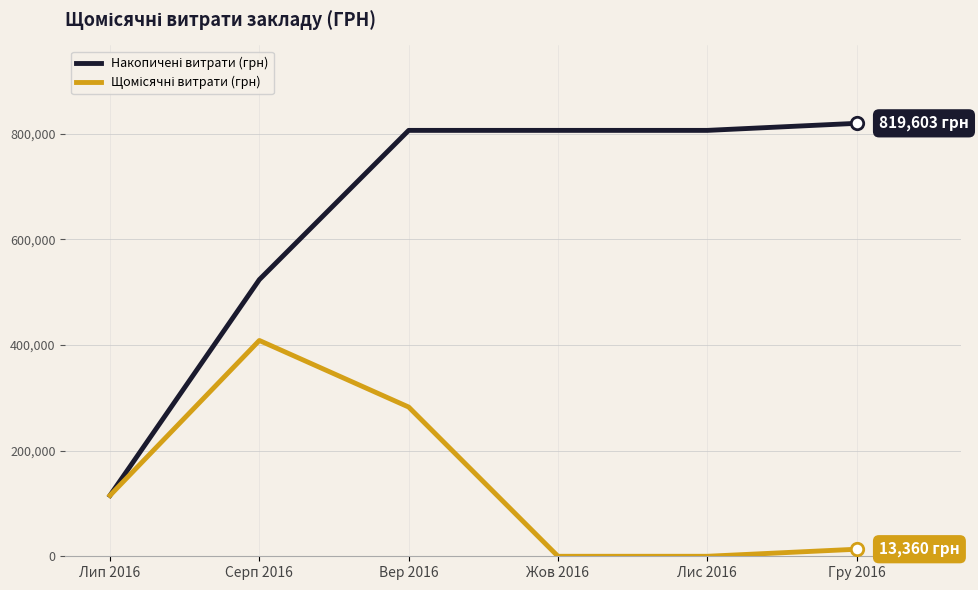

At which category is the sum across all series the highest?

Вер 2016